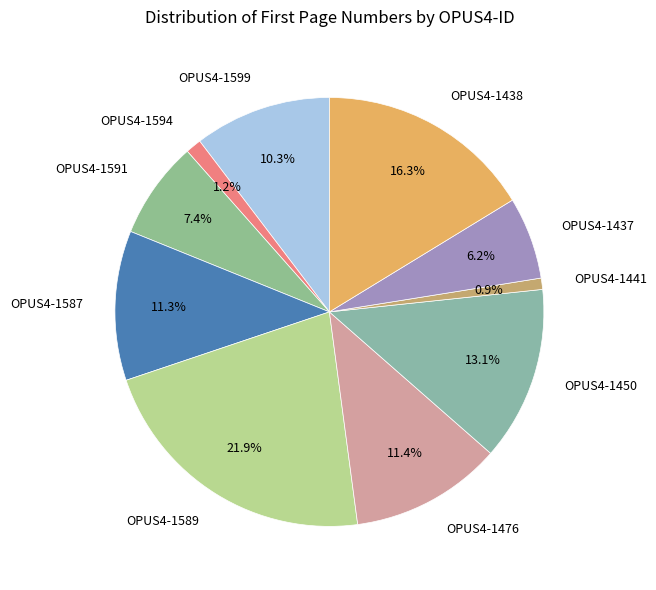

How many segments does this pie chart have?

10